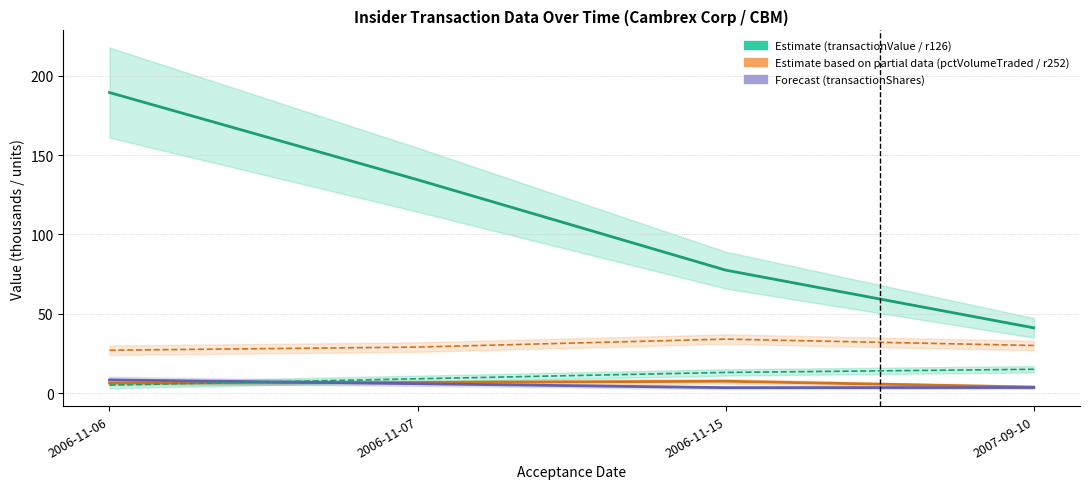

Count the r252 values in the range 29 to 34.

3